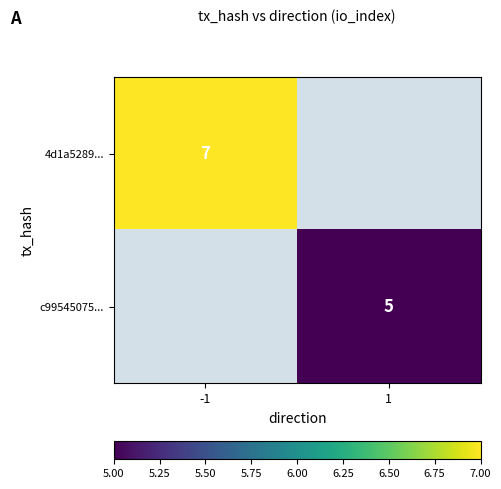

Is it true that c99545075... equals 2 at 1?

False